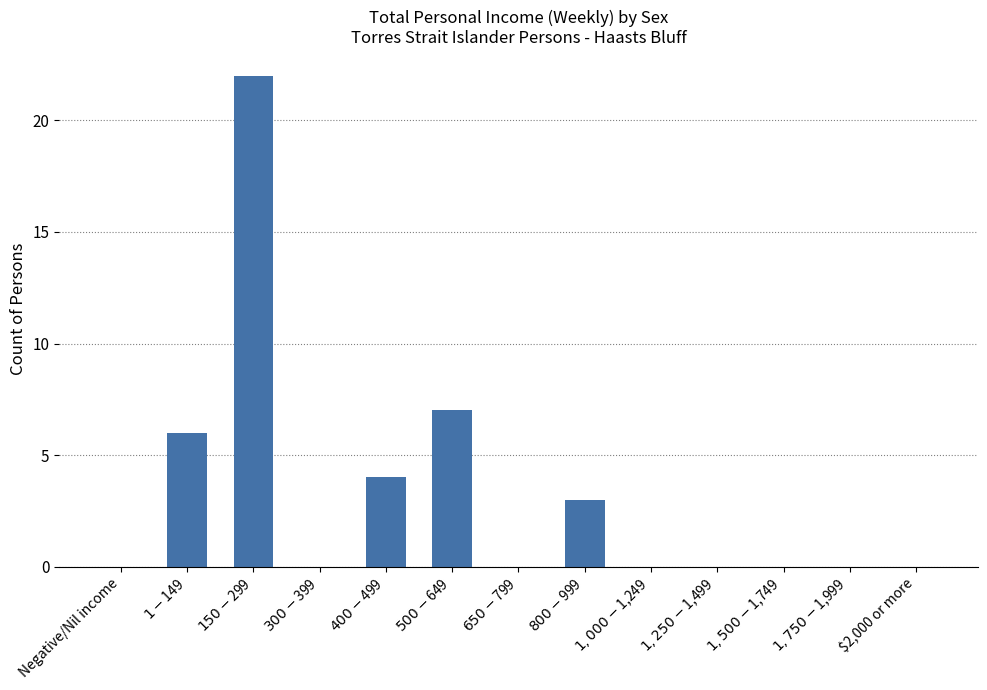

True or false: the data shows 13 at $300-$399.

False